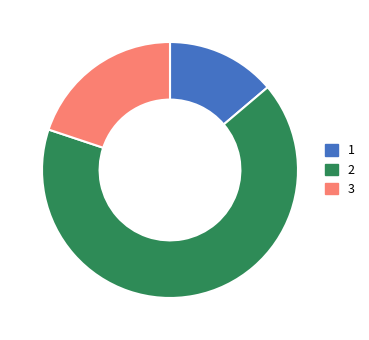

True or false: 1 accounts for 28% of the total.

False